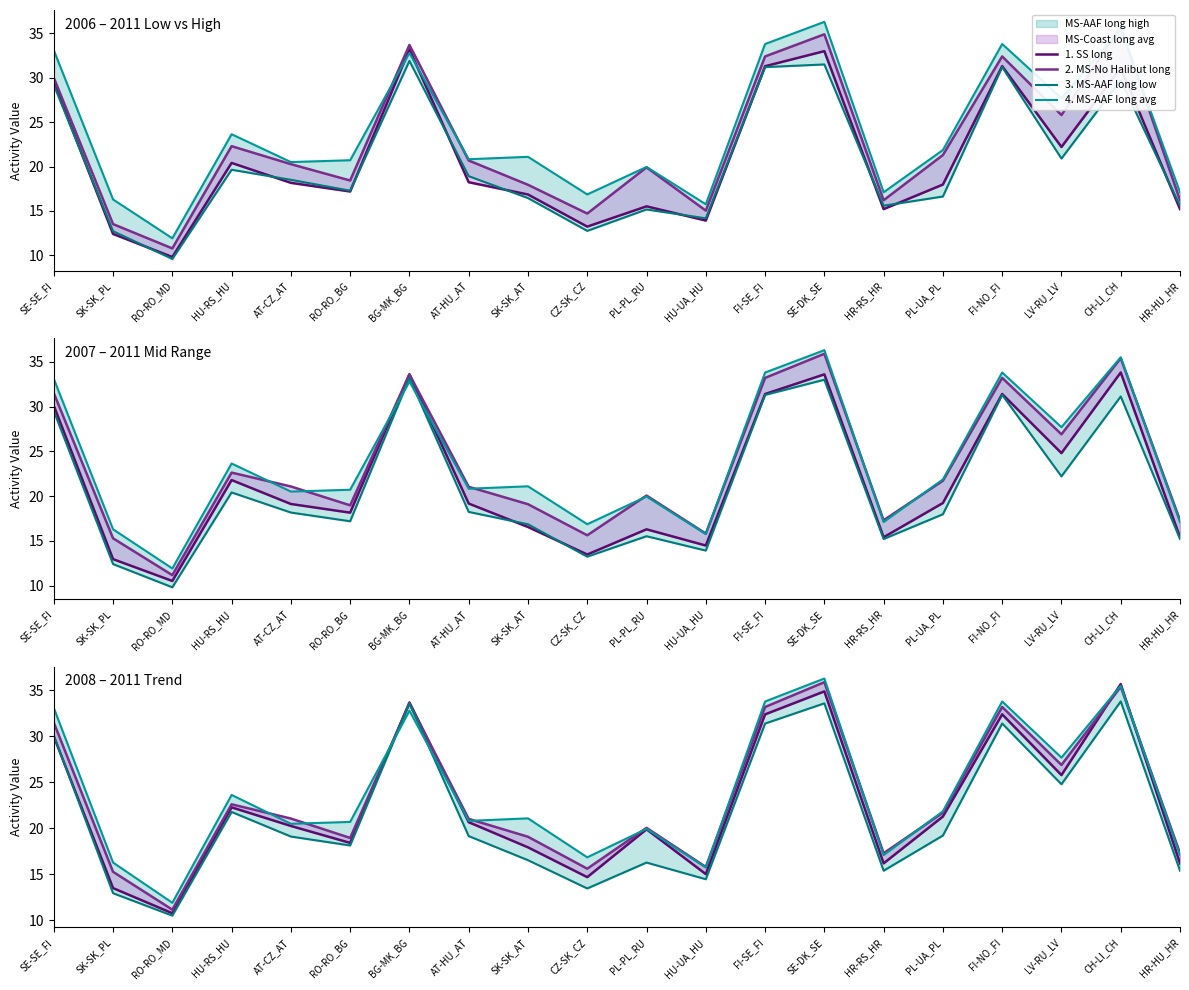

The MS-AAF long avg series shows 36.3 at SE-DK_SE. True or false?

True